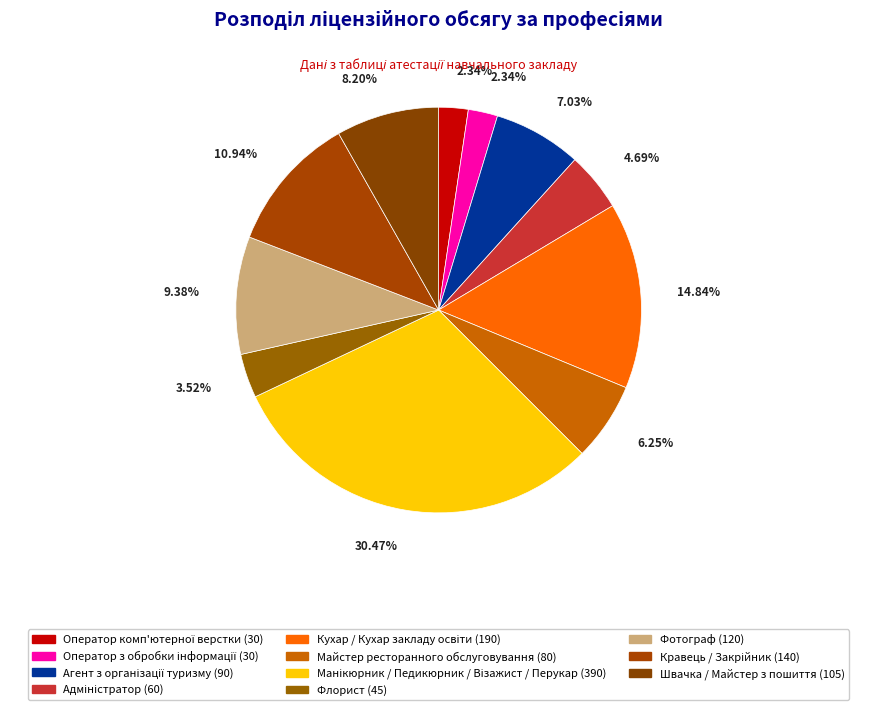

To the nearest percent, what is the average slice percentage?

9%